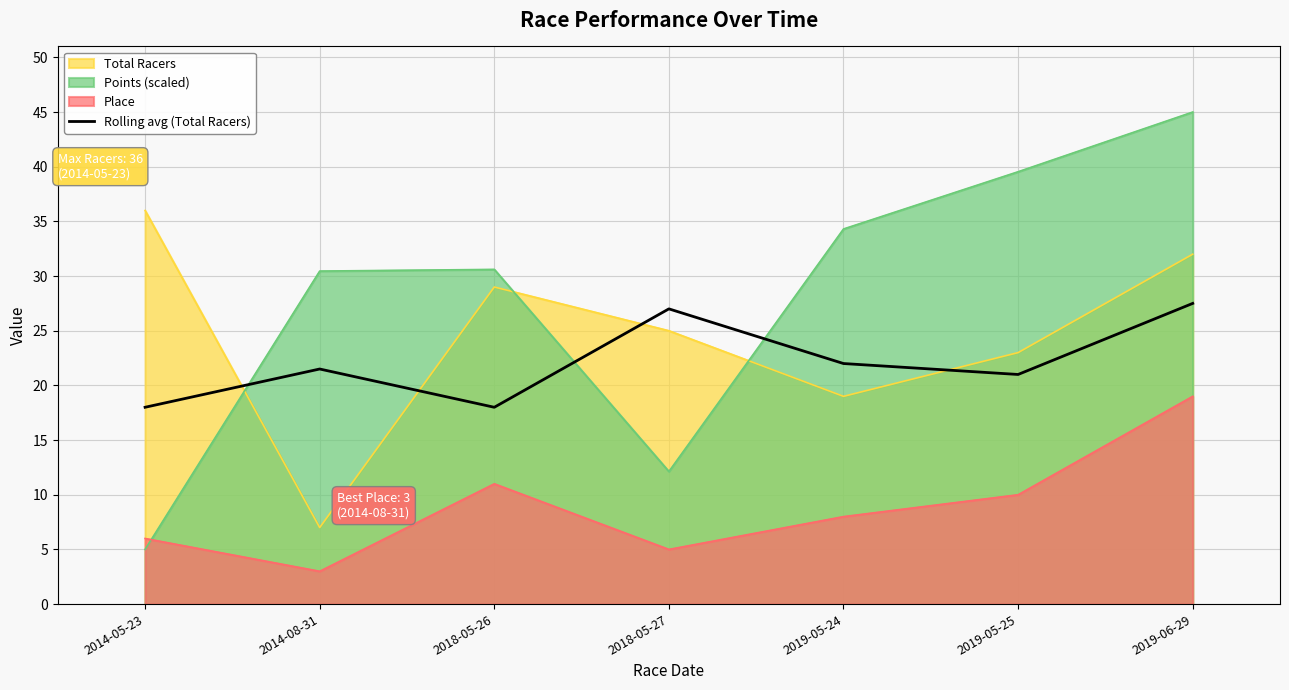

What position from the right is 2019-05-24?

3